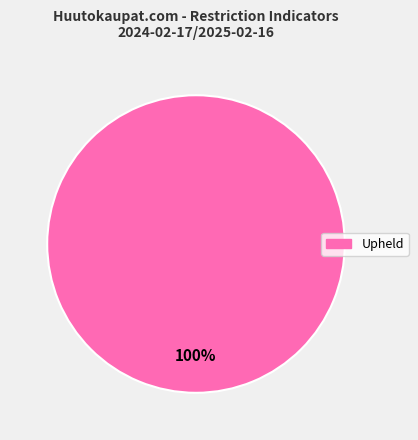

Is there any slice that represents more than half of the pie?

Yes